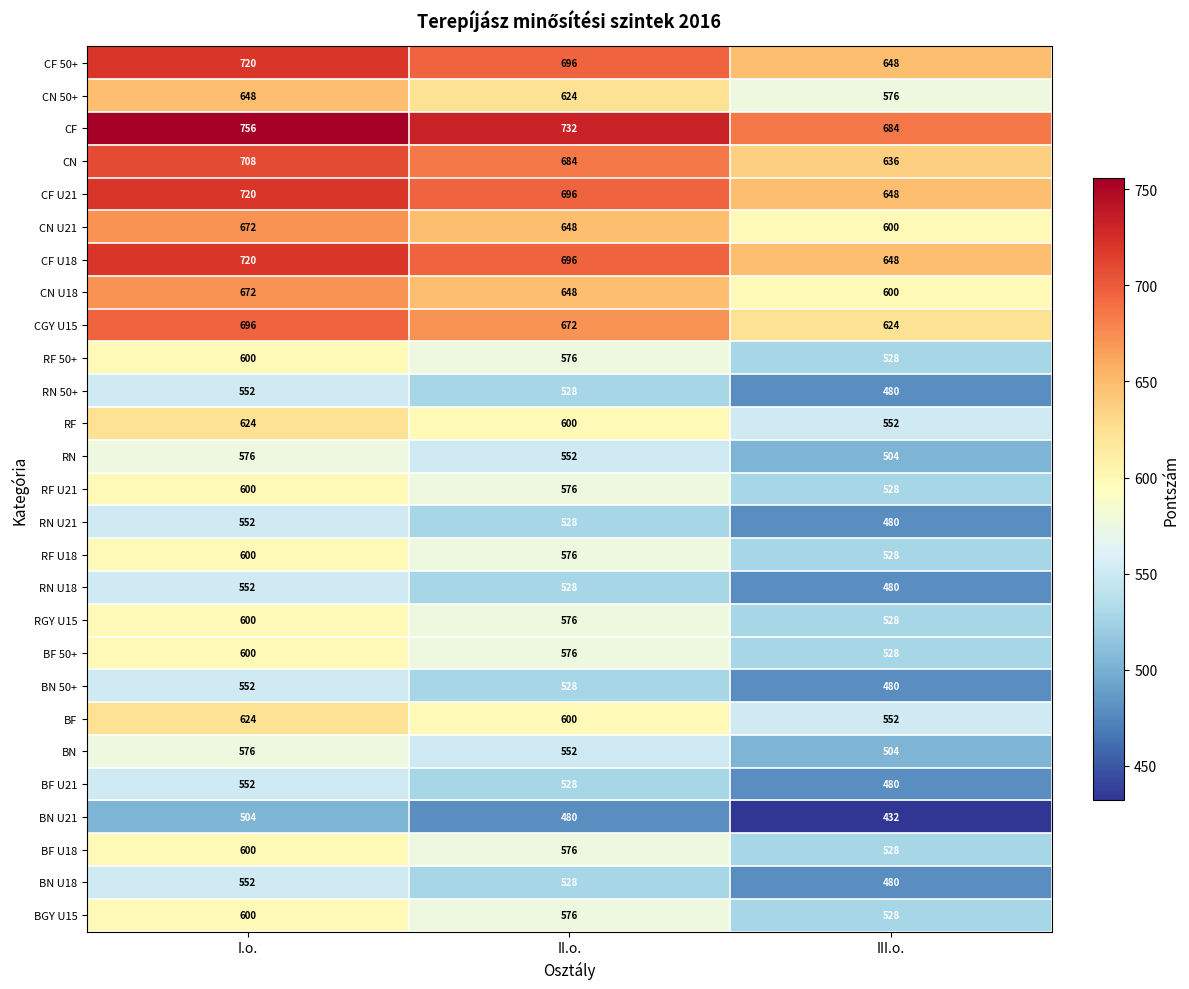

What is the difference between the second highest and minimum values in the CF U21 series?

48